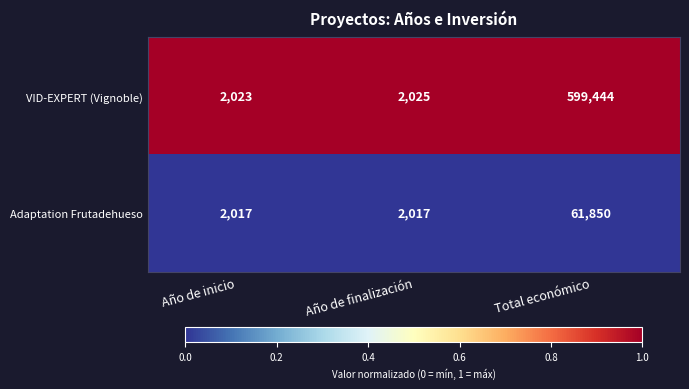

How many series are shown in this chart?

2